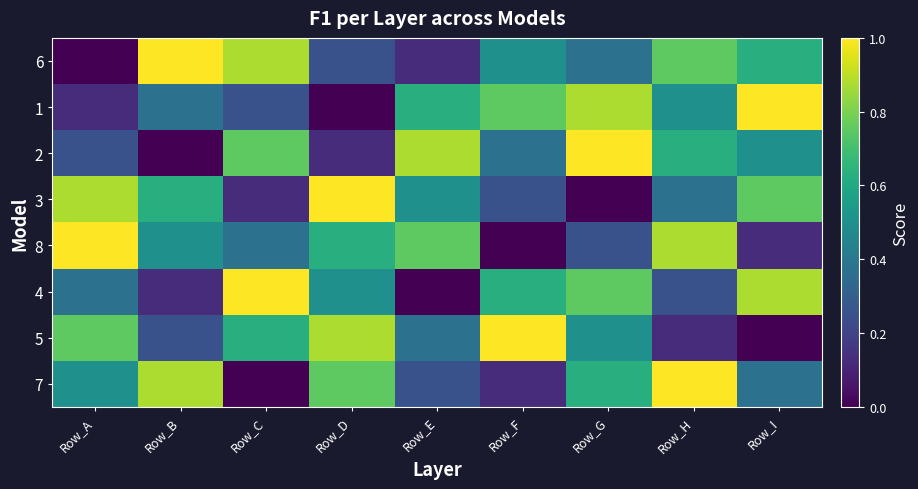

Reading right to left, what are all the values shown in this chart?

6: Row_I=0.6	Row_H=0.8	Row_G=0.4	Row_F=0.5	Row_E=0.1	Row_D=0.2	Row_C=0.9	Row_B=1.0	Row_A=0.0
1: Row_I=1.0	Row_H=0.5	Row_G=0.9	Row_F=0.8	Row_E=0.6	Row_D=0.0	Row_C=0.2	Row_B=0.4	Row_A=0.1
2: Row_I=0.5	Row_H=0.6	Row_G=1.0	Row_F=0.4	Row_E=0.9	Row_D=0.1	Row_C=0.8	Row_B=0.0	Row_A=0.2
3: Row_I=0.8	Row_H=0.4	Row_G=0.0	Row_F=0.2	Row_E=0.5	Row_D=1.0	Row_C=0.1	Row_B=0.6	Row_A=0.9
8: Row_I=0.1	Row_H=0.9	Row_G=0.2	Row_F=0.0	Row_E=0.8	Row_D=0.6	Row_C=0.4	Row_B=0.5	Row_A=1.0
4: Row_I=0.9	Row_H=0.2	Row_G=0.8	Row_F=0.6	Row_E=0.0	Row_D=0.5	Row_C=1.0	Row_B=0.1	Row_A=0.4
5: Row_I=0.0	Row_H=0.1	Row_G=0.5	Row_F=1.0	Row_E=0.4	Row_D=0.9	Row_C=0.6	Row_B=0.2	Row_A=0.8
7: Row_I=0.4	Row_H=1.0	Row_G=0.6	Row_F=0.1	Row_E=0.2	Row_D=0.8	Row_C=0.0	Row_B=0.9	Row_A=0.5